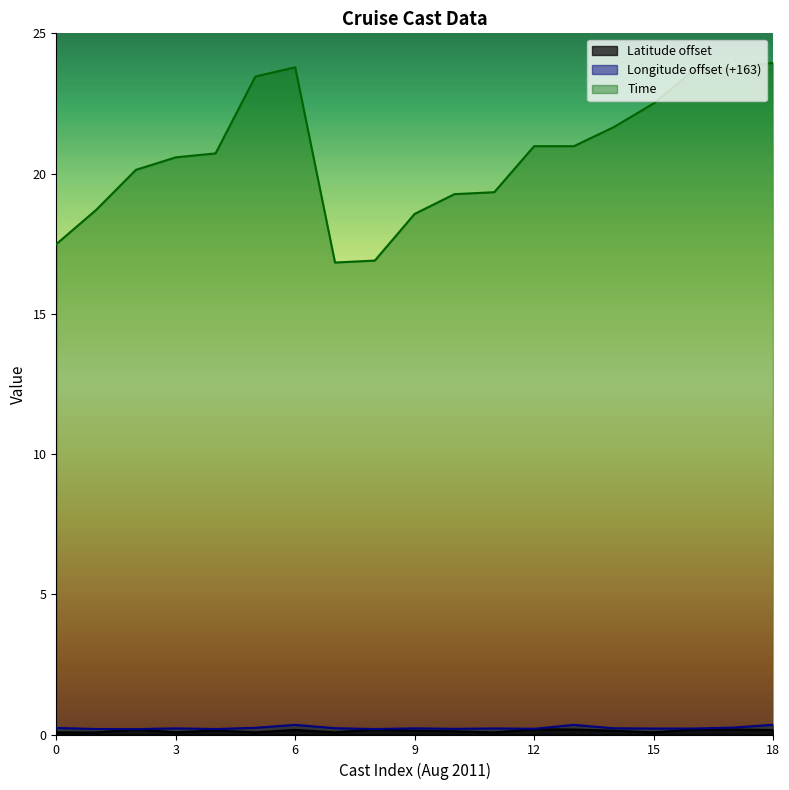

True or false: Time and Longitude offset (+163) cross at least once.

False